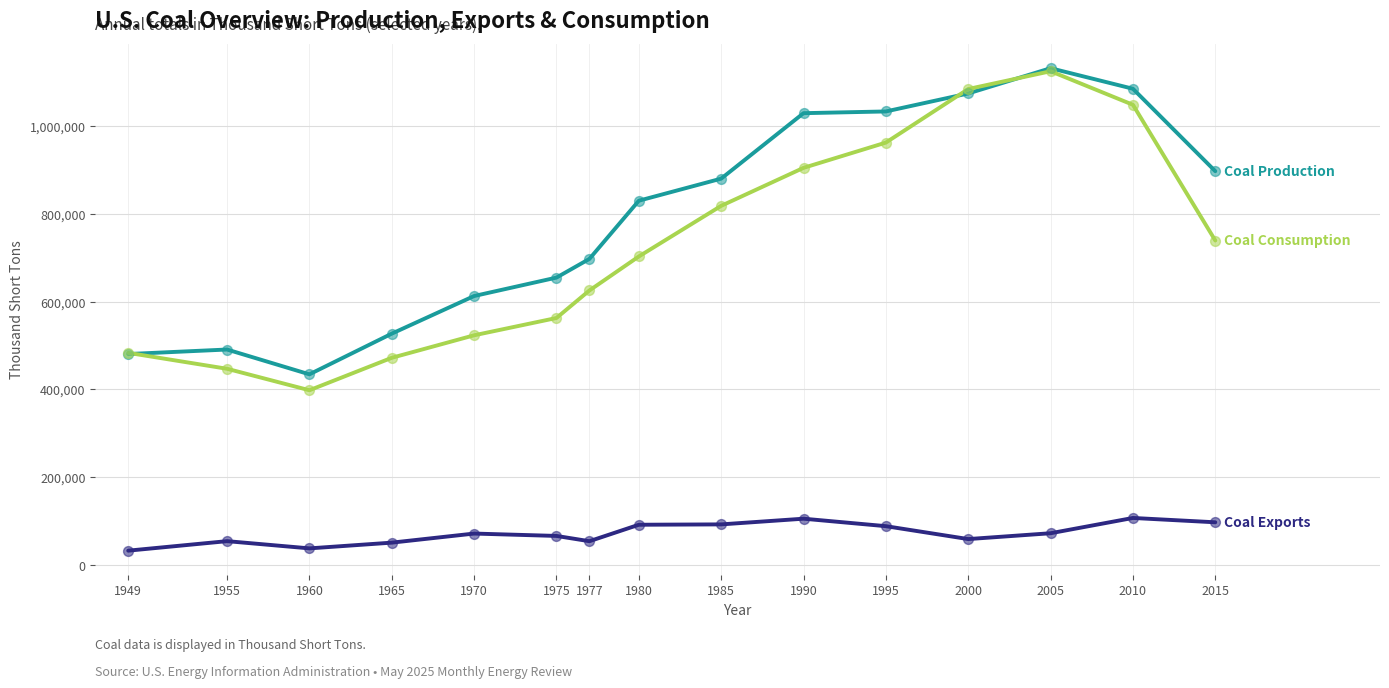

At which category is the sum across all series the highest?

2005